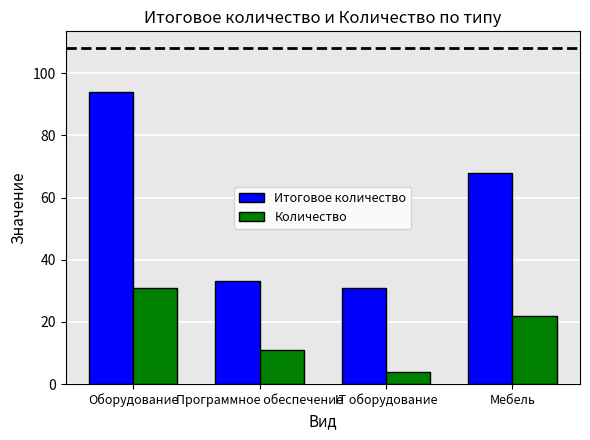

What is the difference between the Количество values at IT оборудование and Программное обеспечение?

7